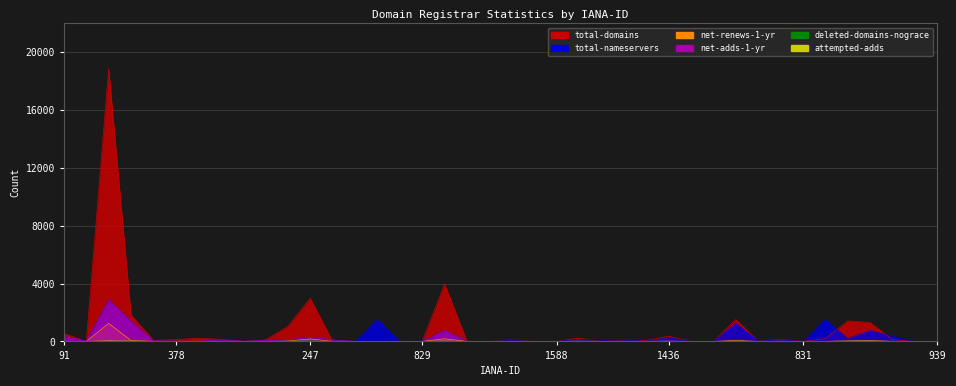

Where does the total-nameservers series first go above 71?

91